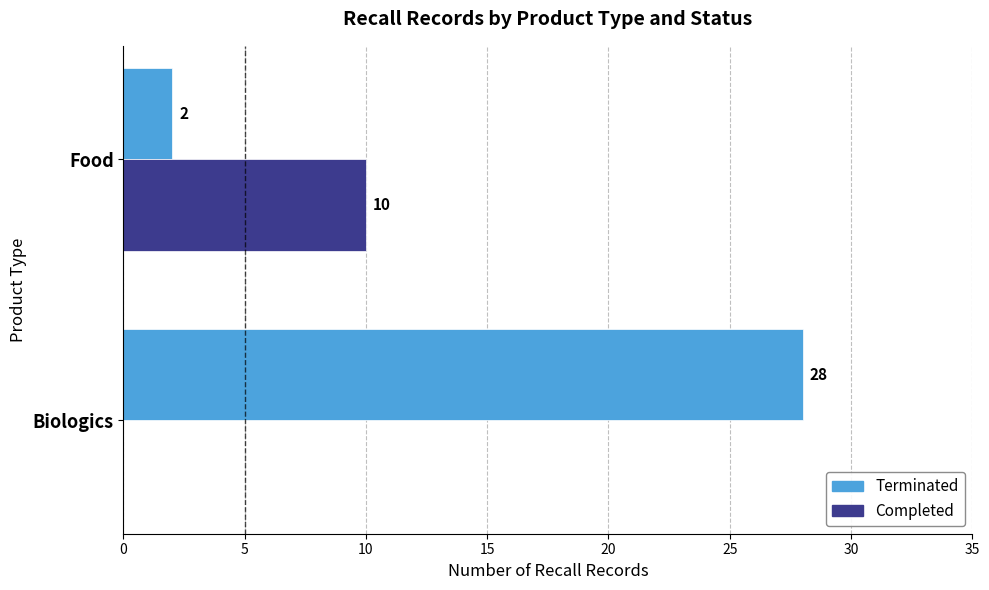

Which series has the largest total across all categories?

Terminated